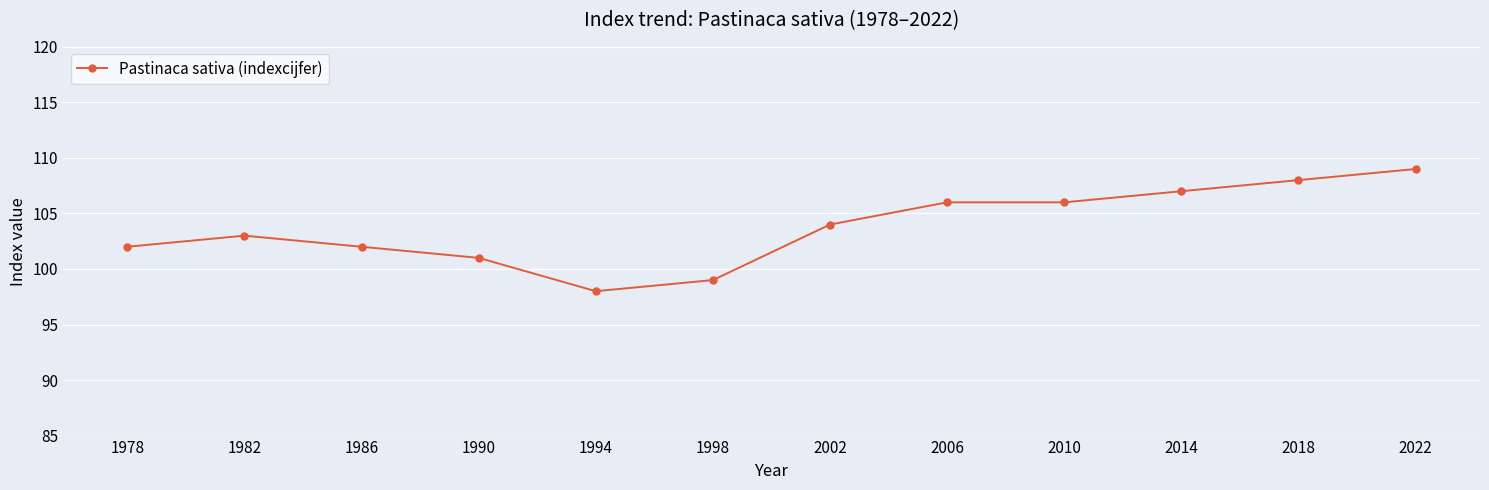

The value at 1978 is 35. True or false?

False